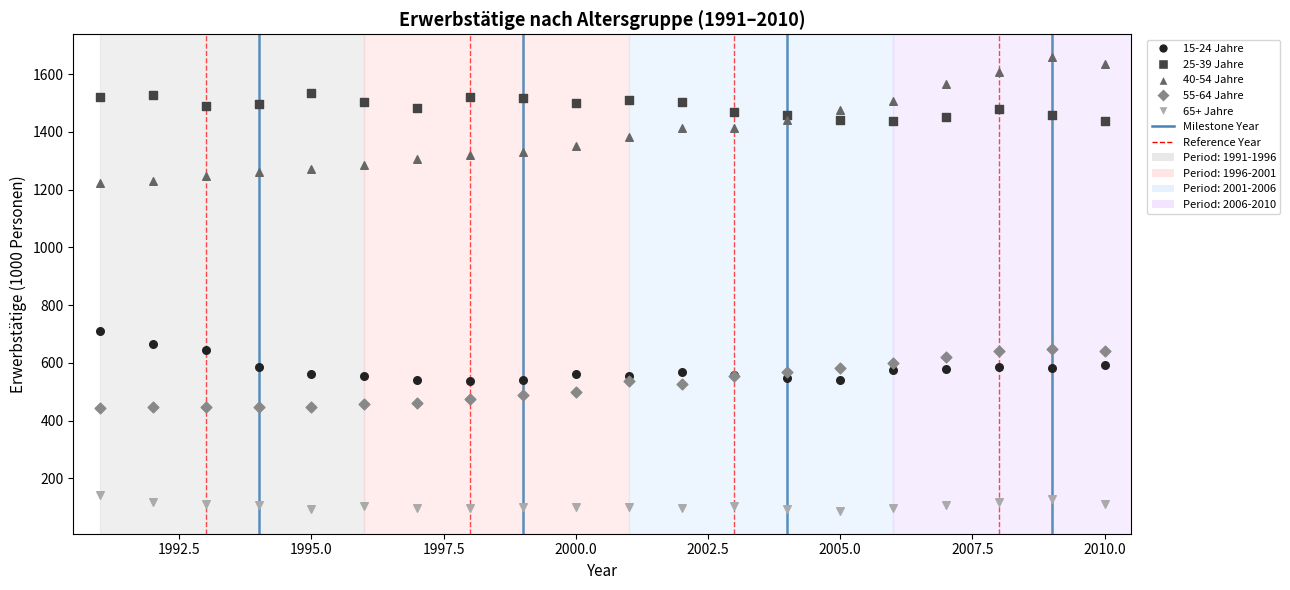

Which series has the largest Y range (max minus min)?

40-54 Jahre